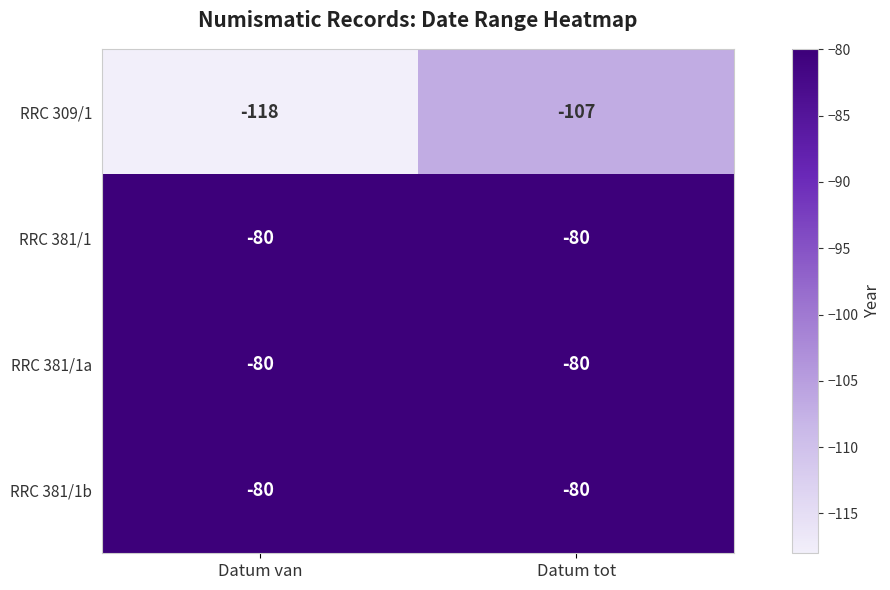

Reading left to right, what are all the values shown in this chart?

RRC 309/1: -118	-107
RRC 381/1: -80	-80
RRC 381/1a: -80	-80
RRC 381/1b: -80	-80